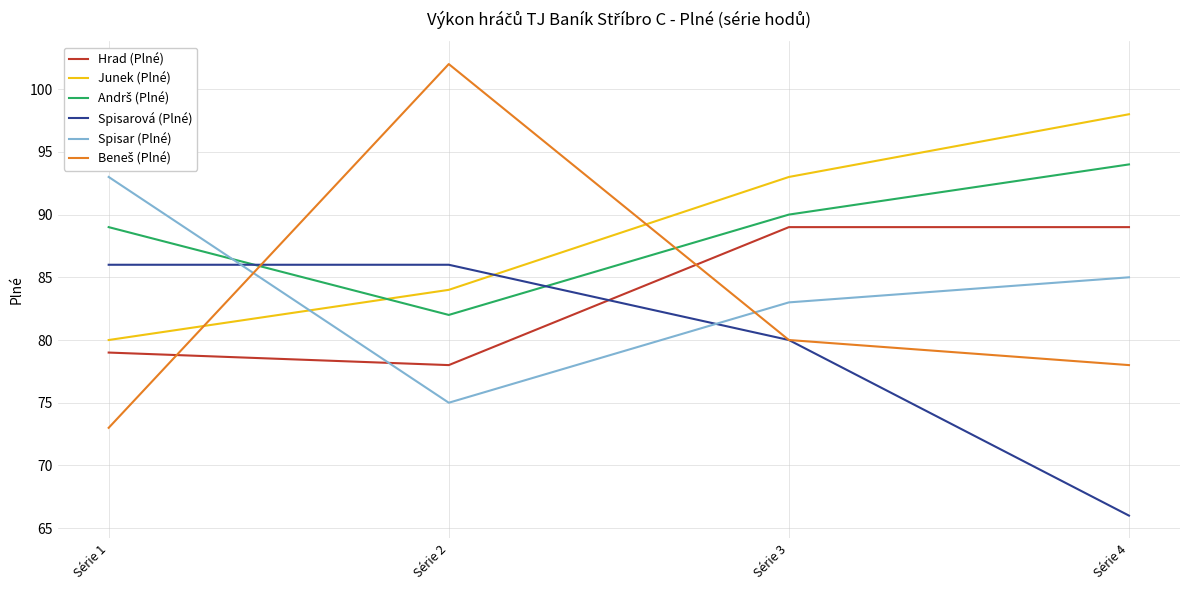

What value does the Junek (Plné) series have at Série 1, to the nearest 5?

80